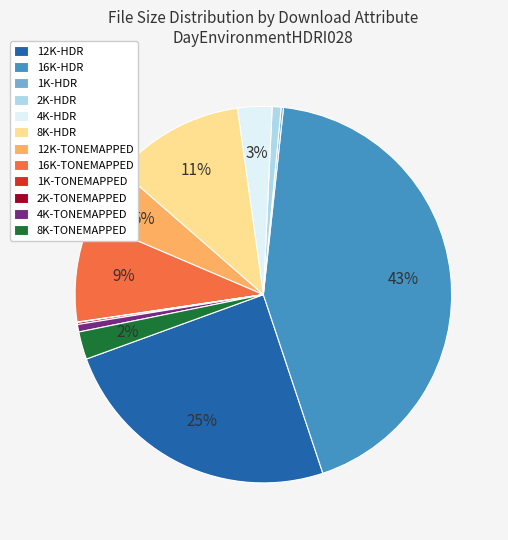

Does any single category account for the majority?

No